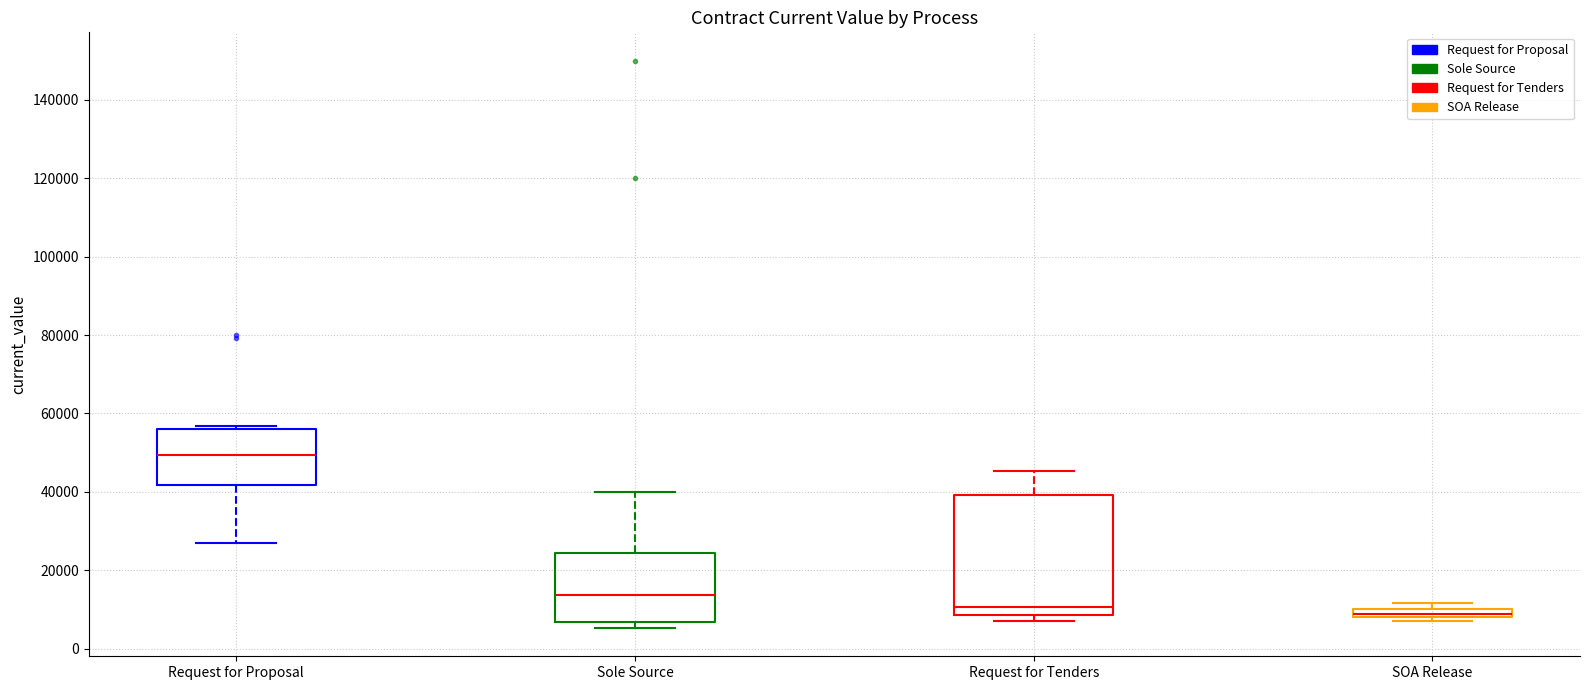

Which box is the tallest, from its lower edge to its upper edge?

Request for Tenders